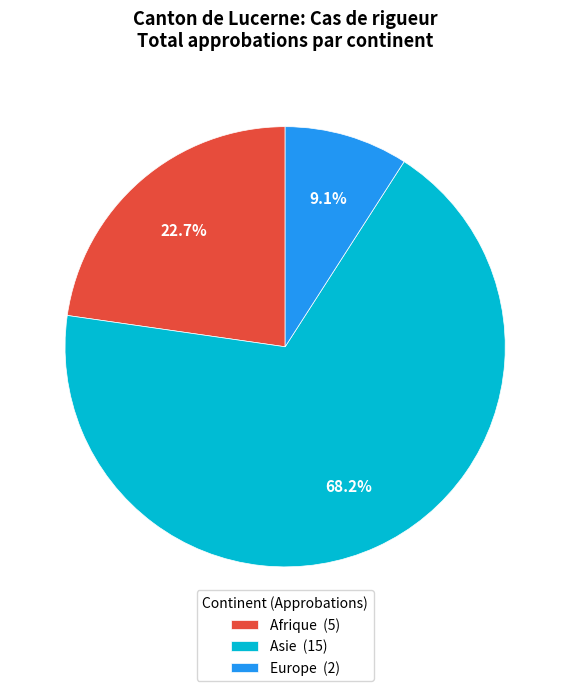

Is Europe the majority of the pie?

No